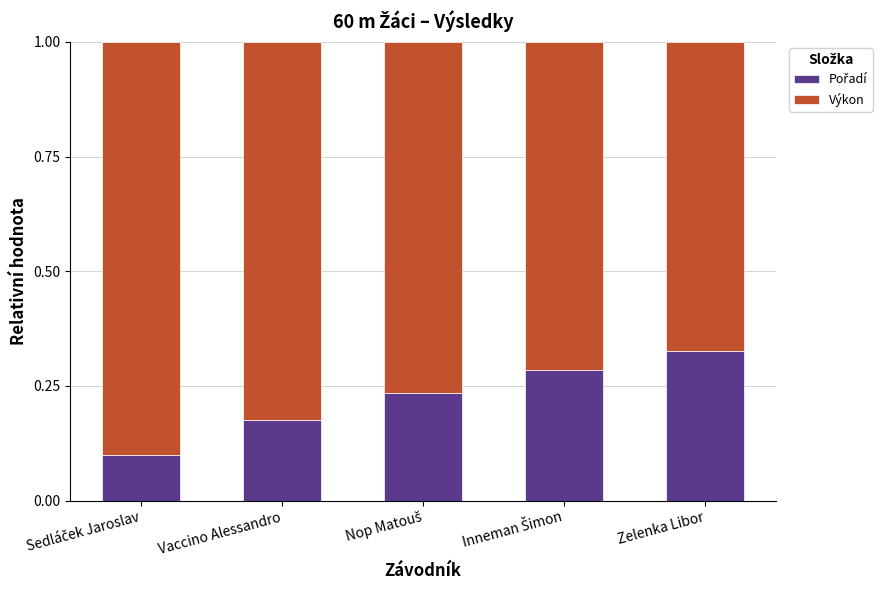

What is the total value across all series at Vaccino Alessandro?

1.0